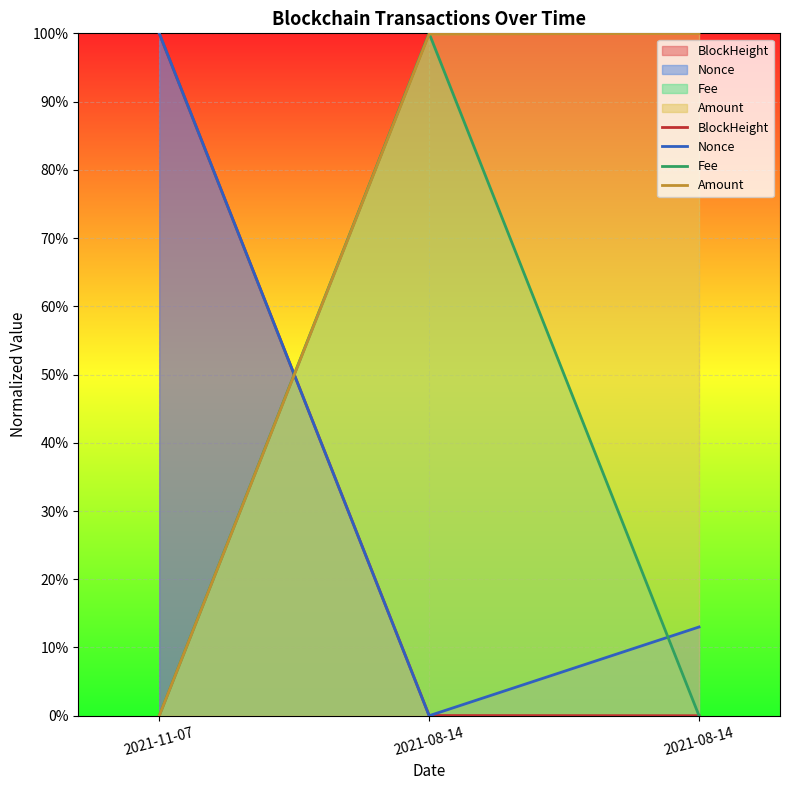

What is the difference between the BlockHeight values at 2021-11-07 and 2021-08-14?

1.0